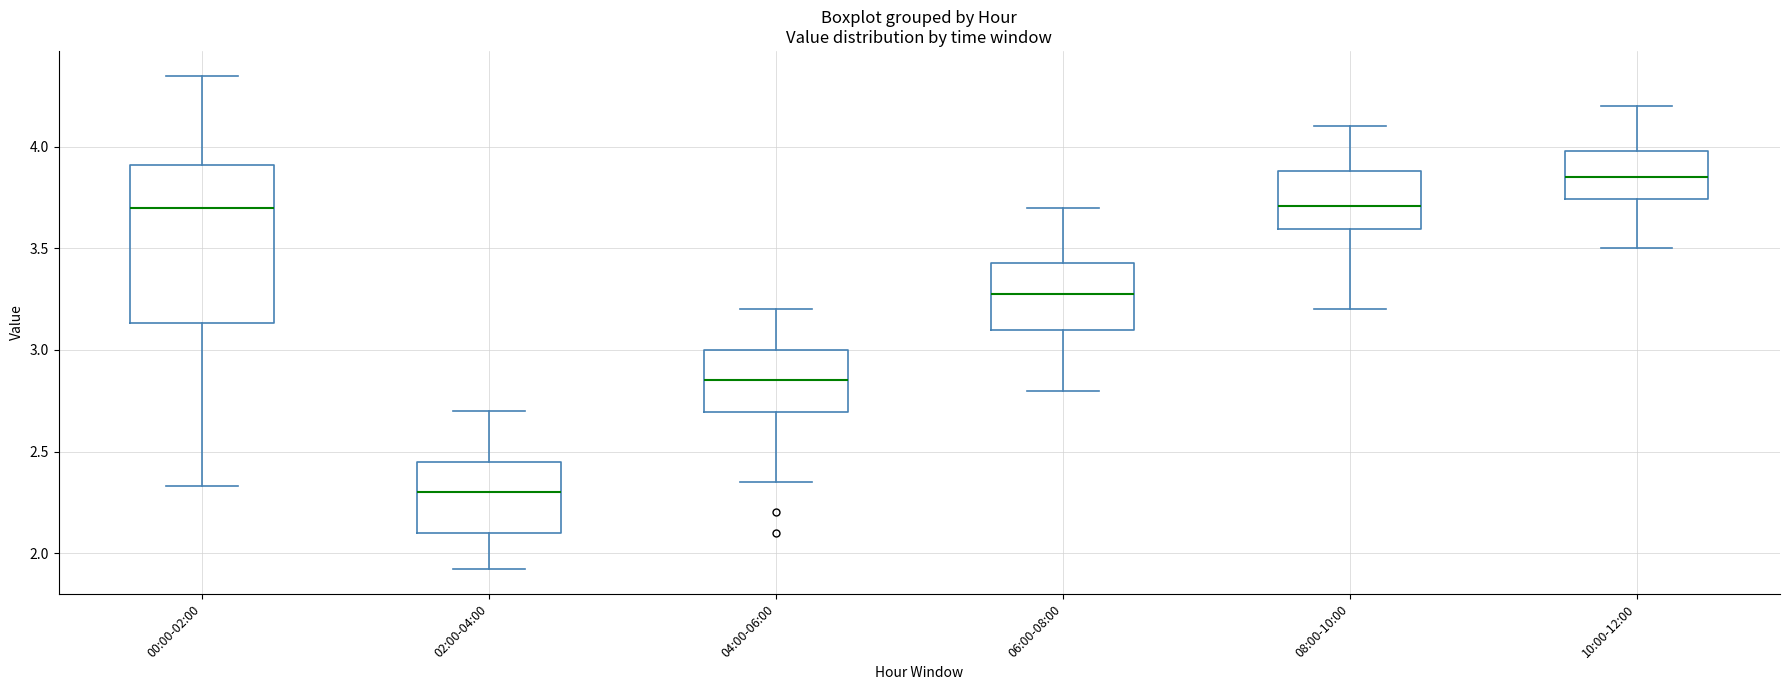

Which box's median line is the highest?

10:00-12:00